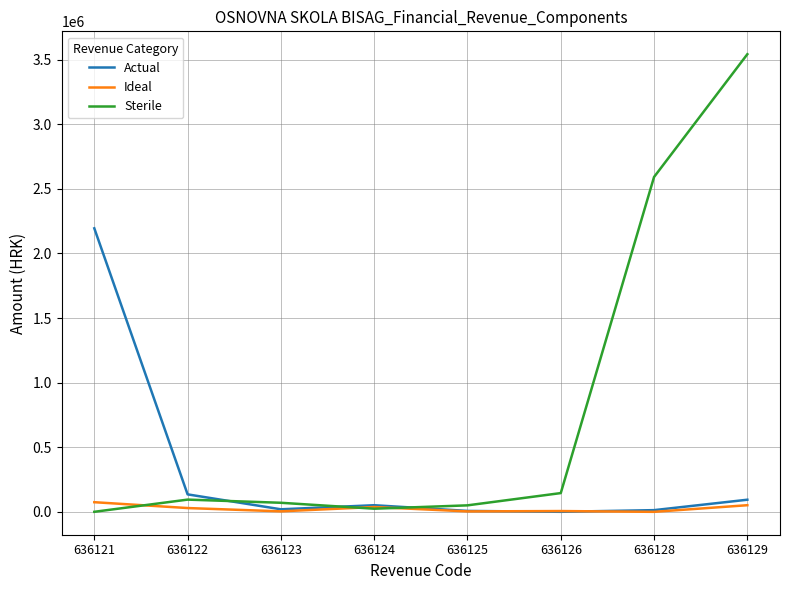

How many interior local peaks does the Sterile series have?

1